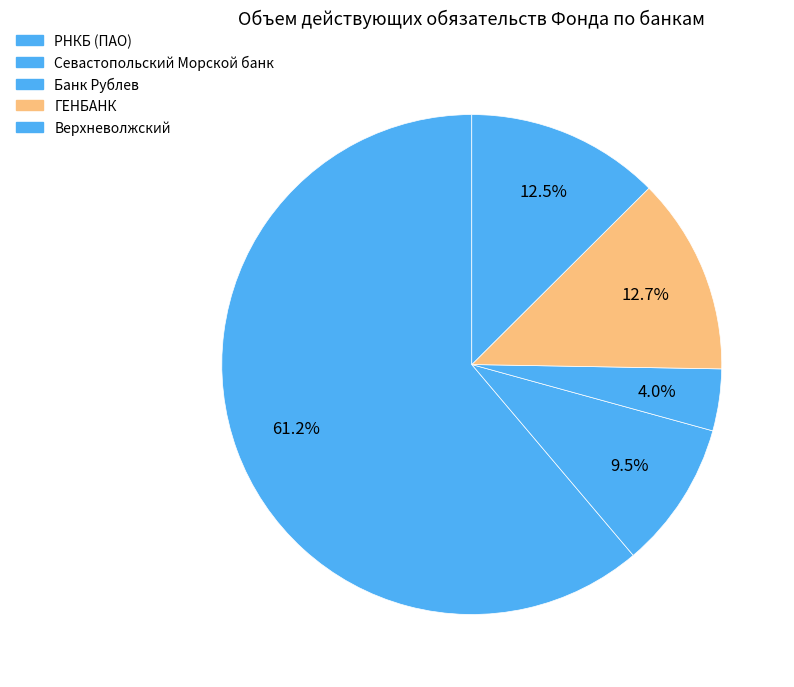

What is the smallest slice in the pie chart?

Банк Рублев